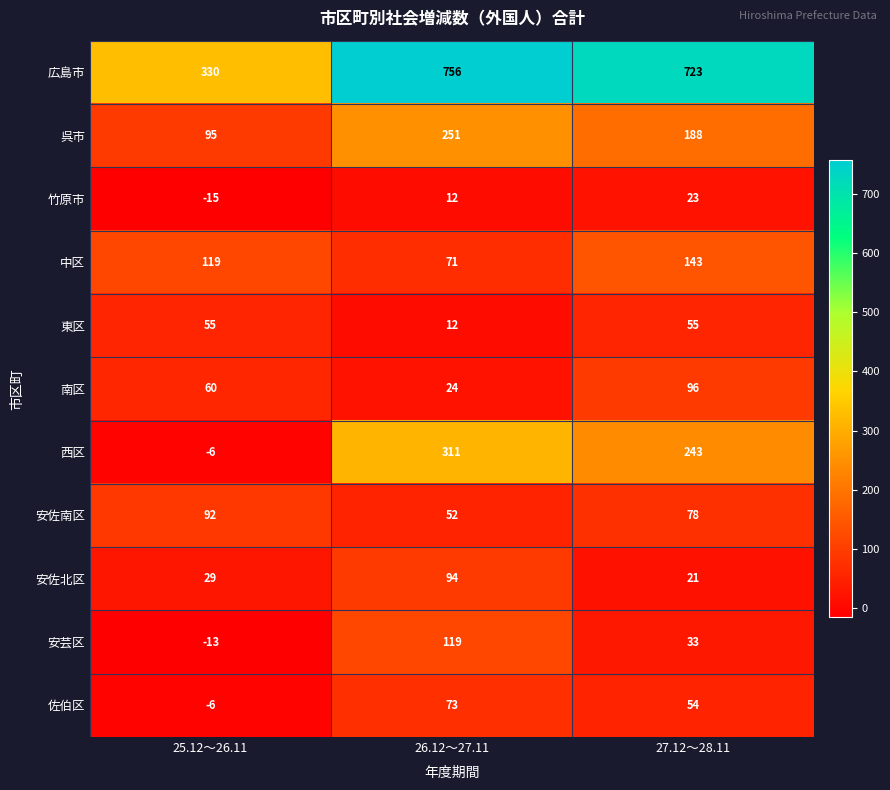

At which label does 安佐南区 first exceed 78?

25.12～26.11